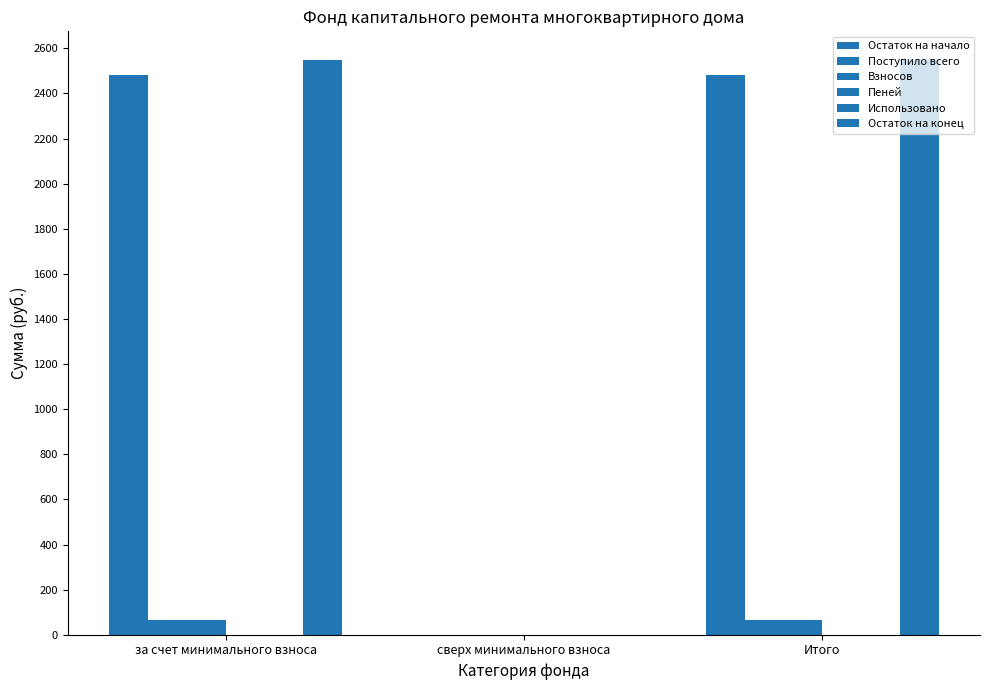

Rank the series at за счет минимального взноса from lowest to highest value.

Использовано, Пеней, Взносов, Поступило всего, Остаток на начало, Остаток на конец